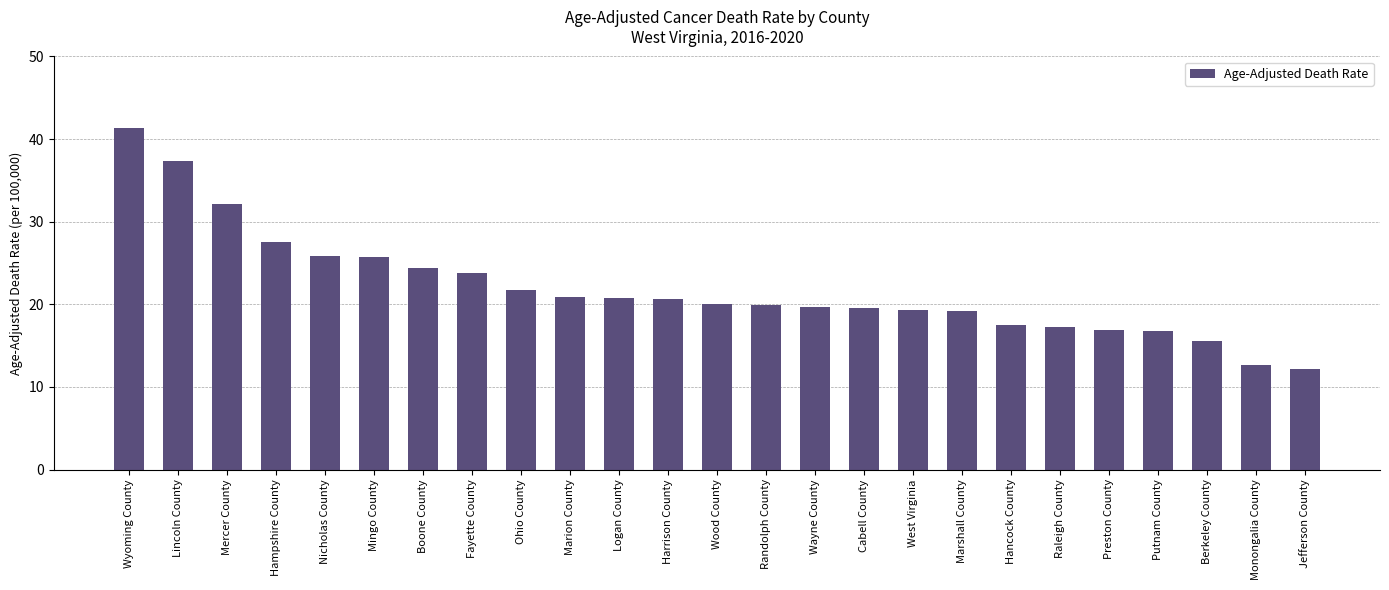

The chart shows a value of 21.7 at Ohio County. True or false?

True